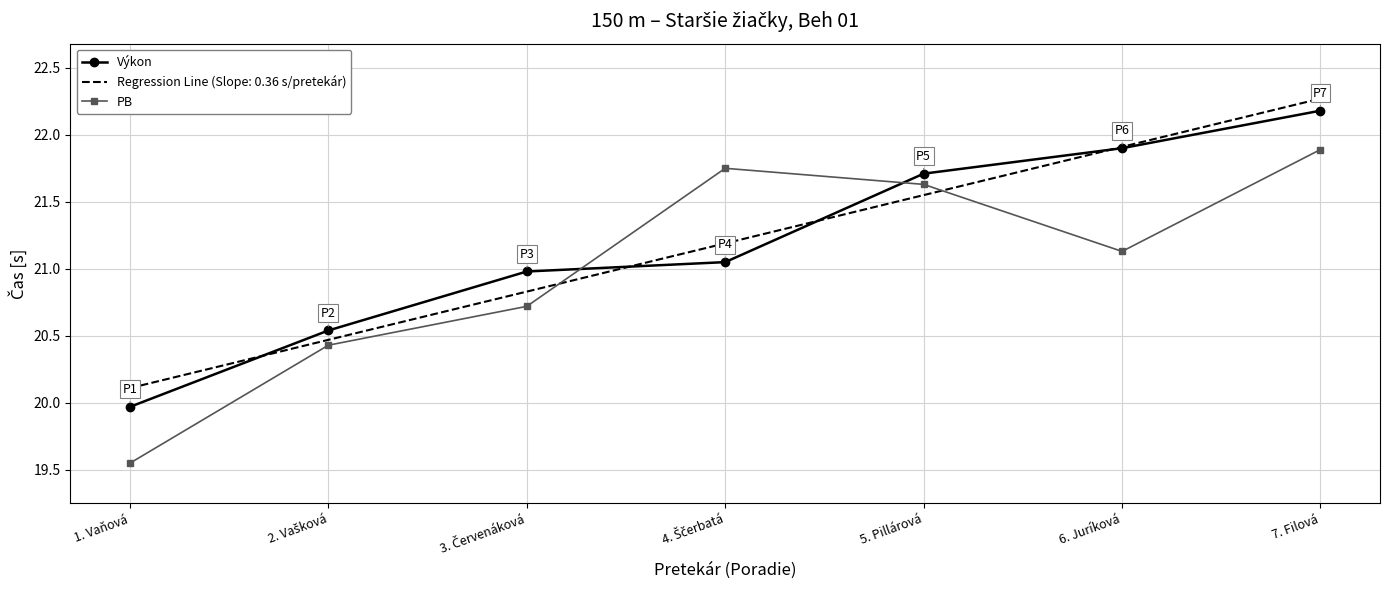

Which category has the lowest value across all series?

1. Vaňová